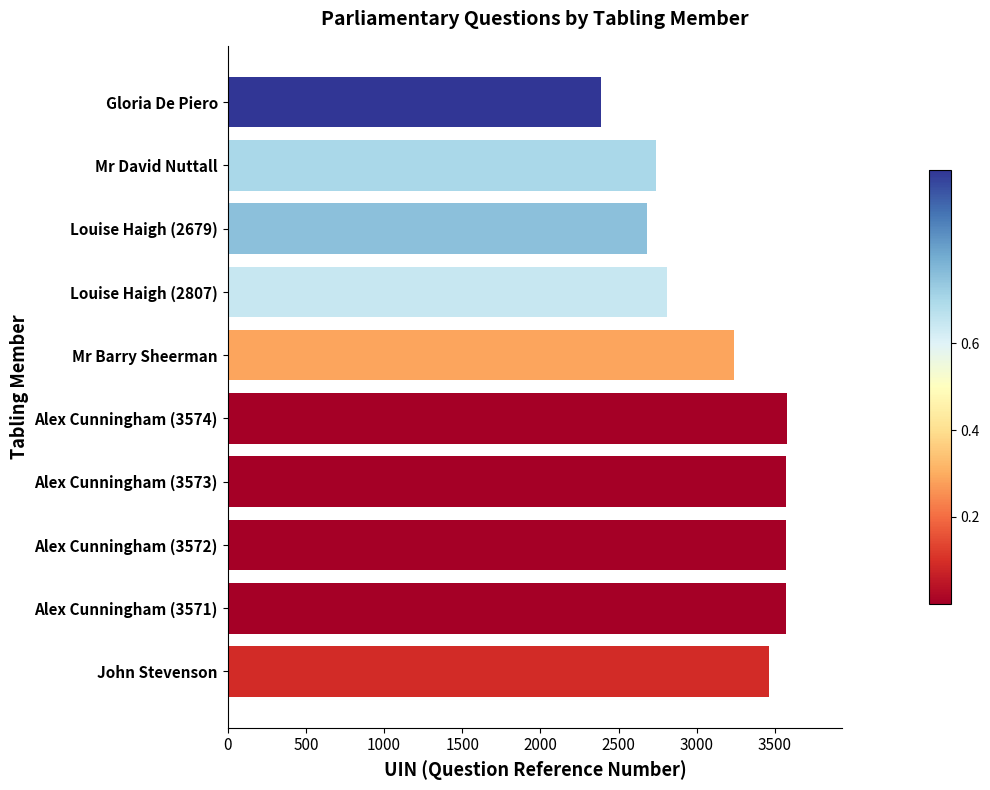

What is the minimum value shown in the chart?

2388